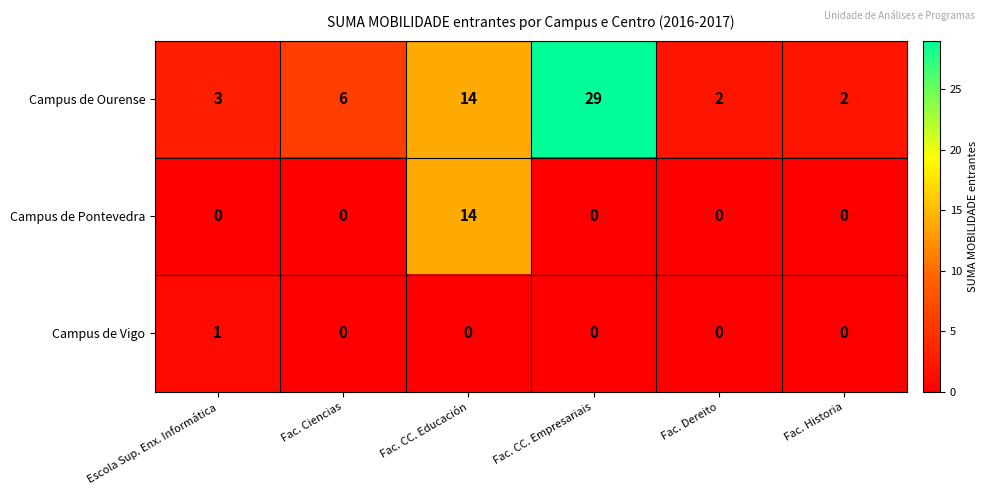

What is the sum of the Campus de Pontevedra values at Escola Sup. Enx. Informática and Fac. CC. Educación?

14